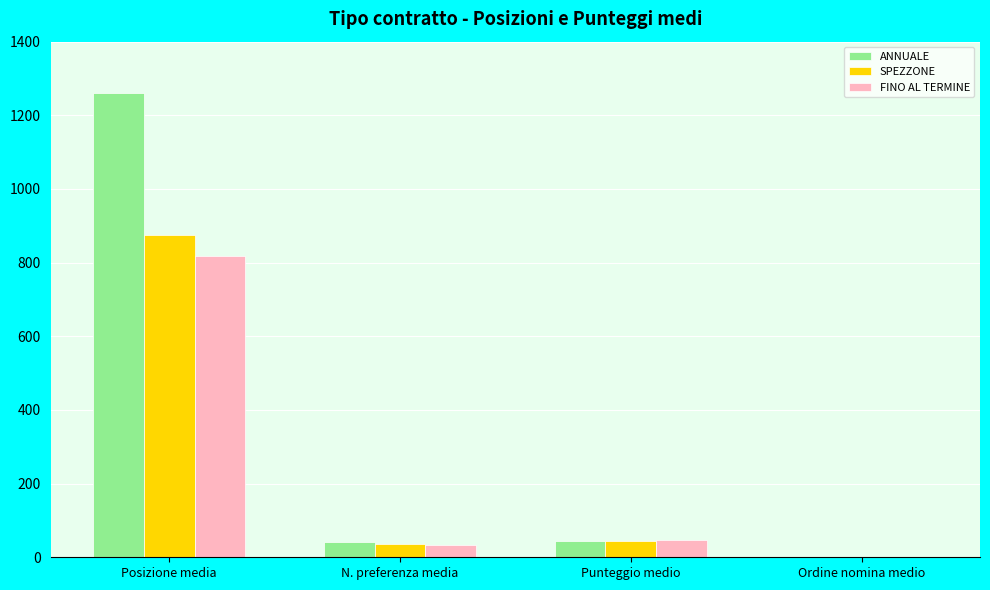

What is the sum of all SPEZZONE values?

956.5